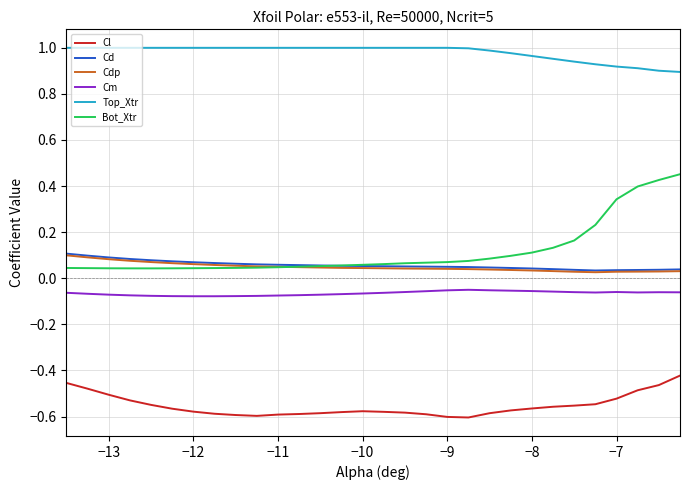

True or false: Cd and Top_Xtr intersect in this chart.

False